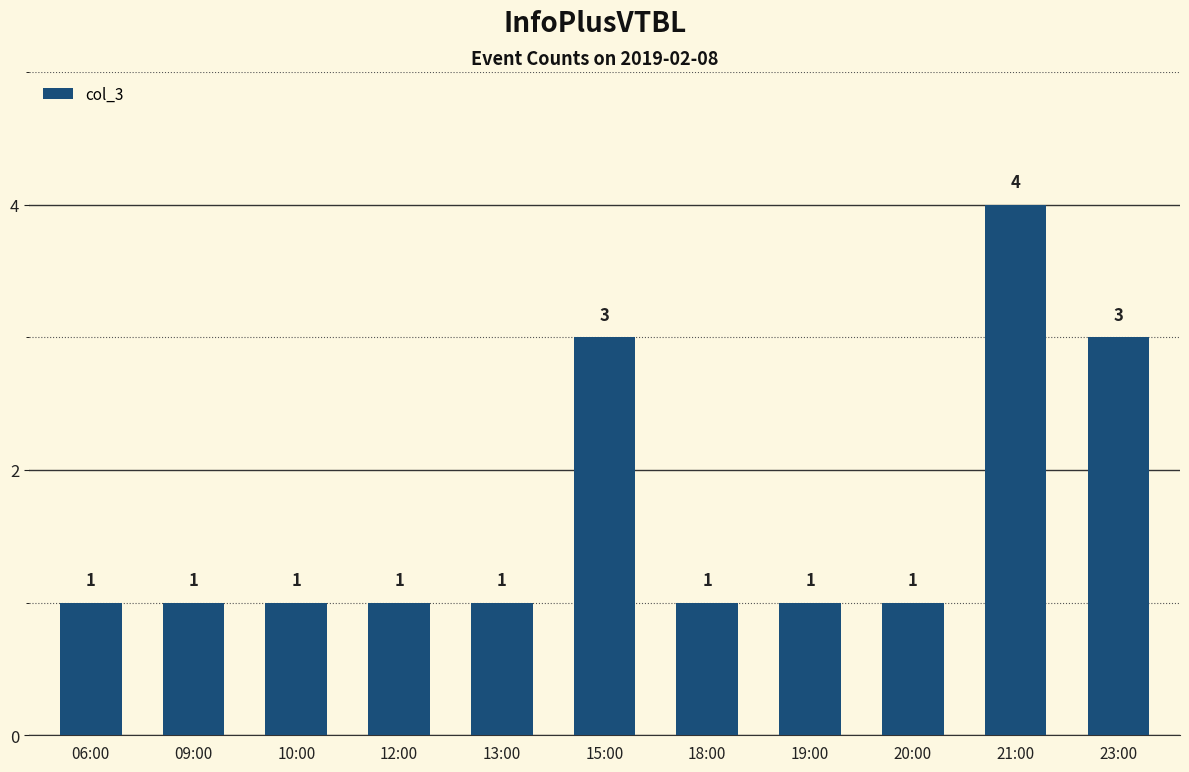

Is it true that the value at 12:00 is 1?

True